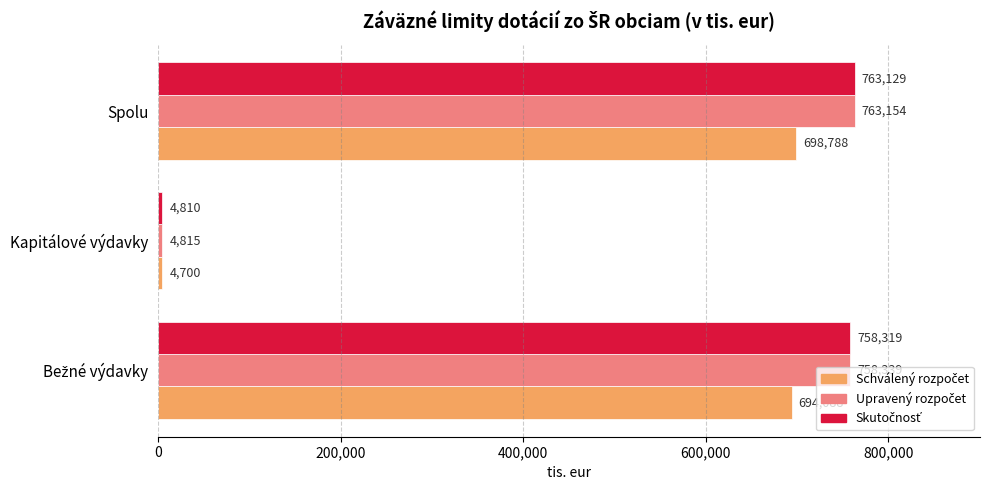

What is the spread (max minus min) of values at Spolu?

64366